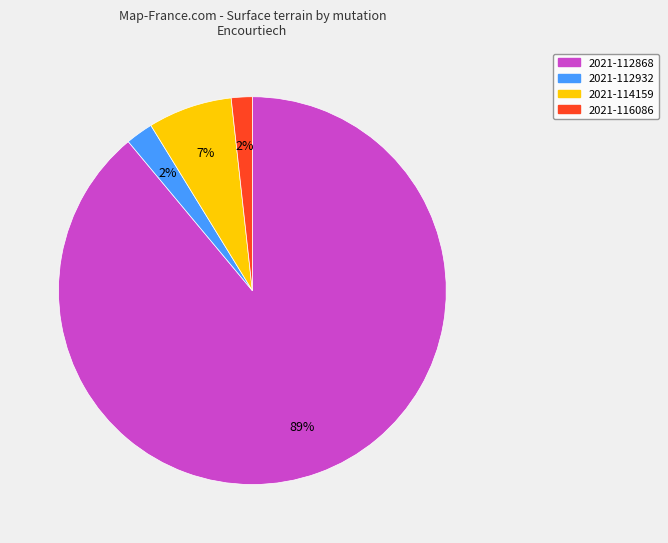

True or false: 2021-112932 accounts for 12% of the total.

False